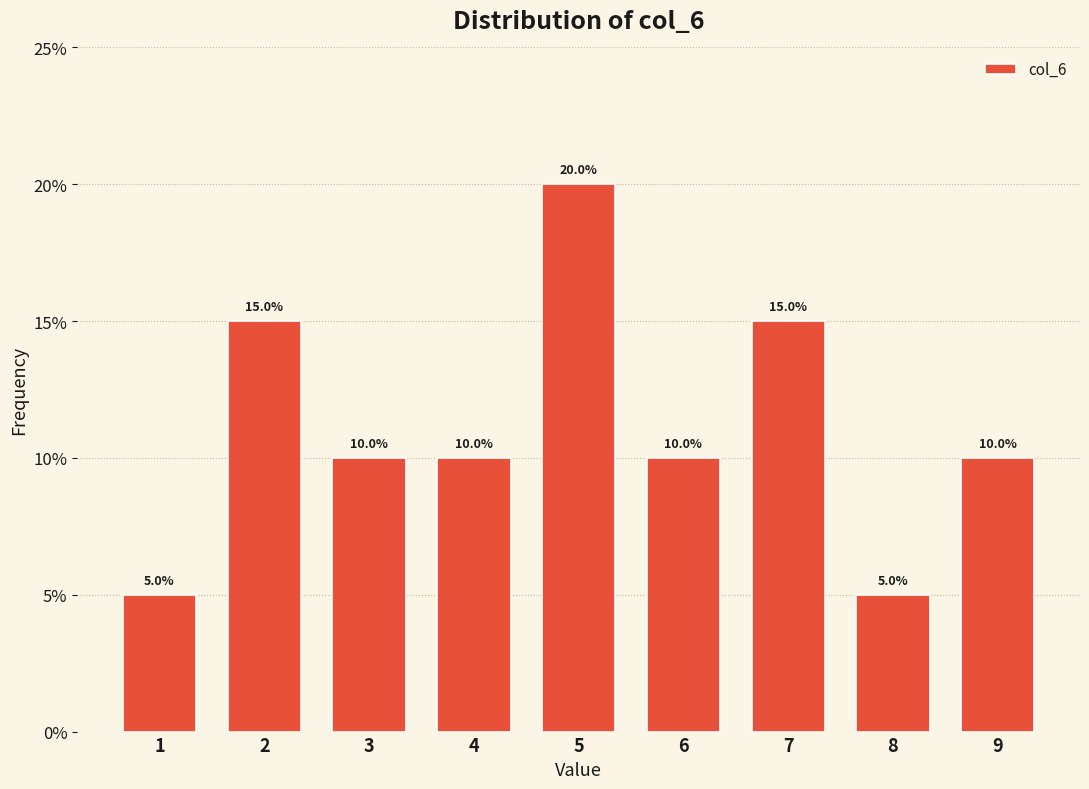

Reading left to right, transcribe this chart: for each bar, give the range it covers on the x-axis and its height.

0.5 to 1.5: 5.0
1.5 to 2.5: 15.0
2.5 to 3.5: 10.0
3.5 to 4.5: 10.0
4.5 to 5.5: 20.0
5.5 to 6.5: 10.0
6.5 to 7.5: 15.0
7.5 to 8.5: 5.0
8.5 to 9.5: 10.0